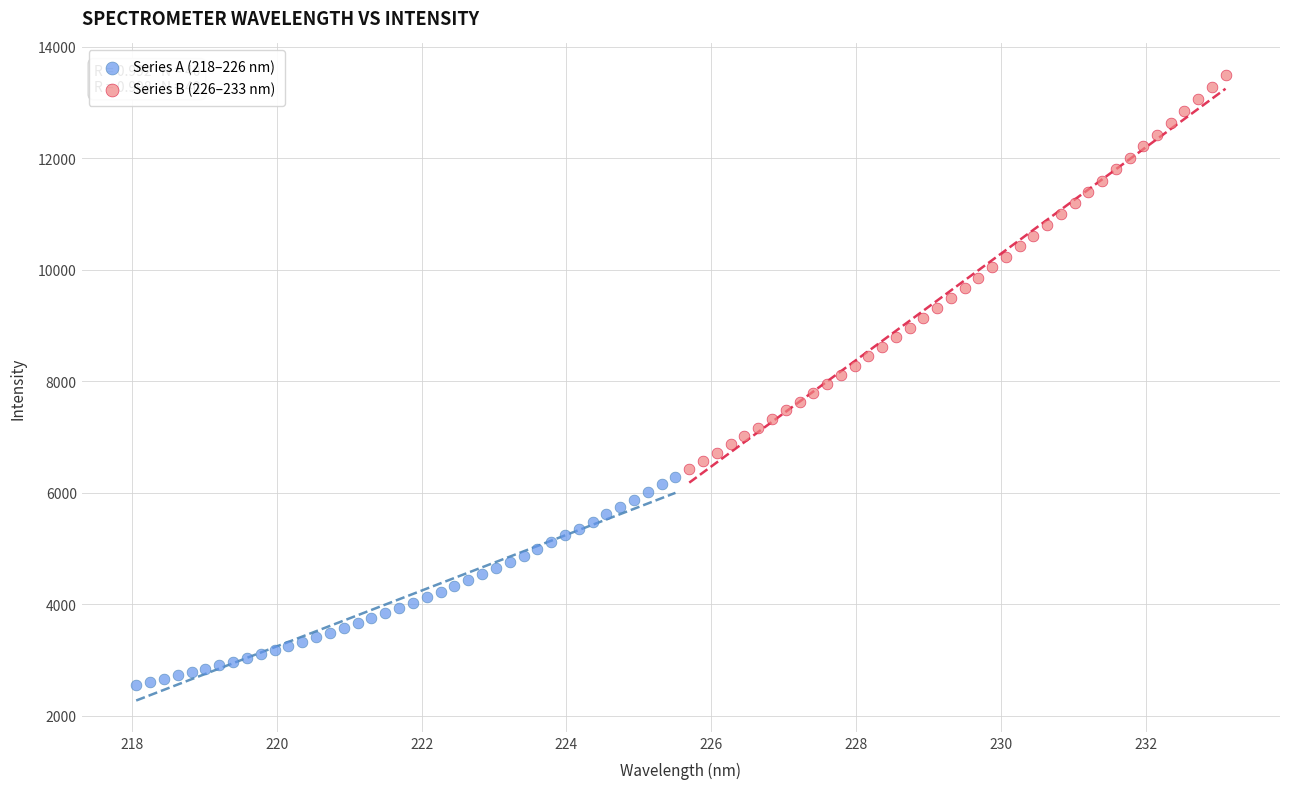

What are all the series names shown in the legend?

Series A (218–226 nm), Series B (226–233 nm)